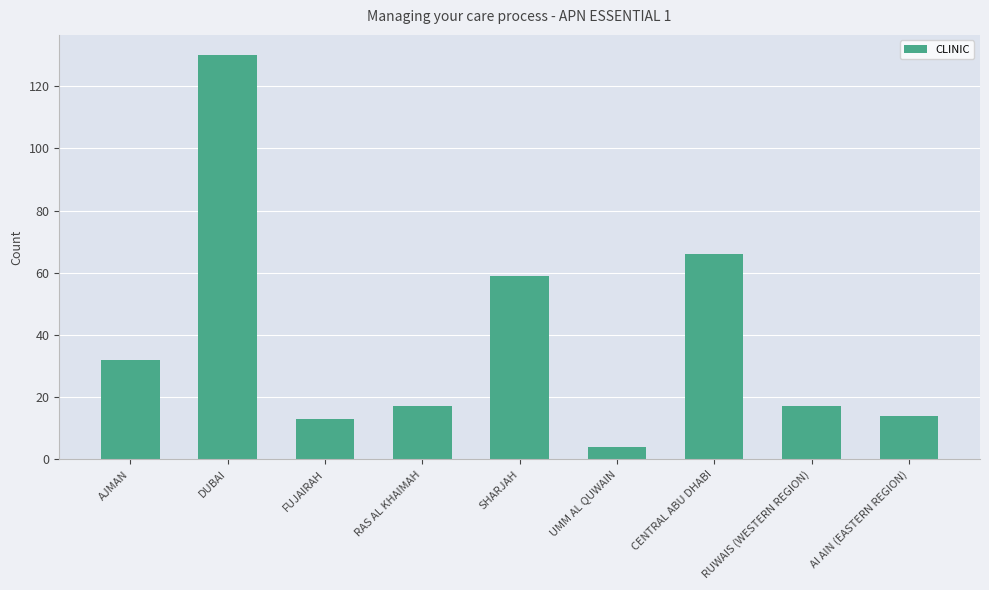

What is the label of the 2nd bar from the right?

RUWAIS (WESTERN REGION)